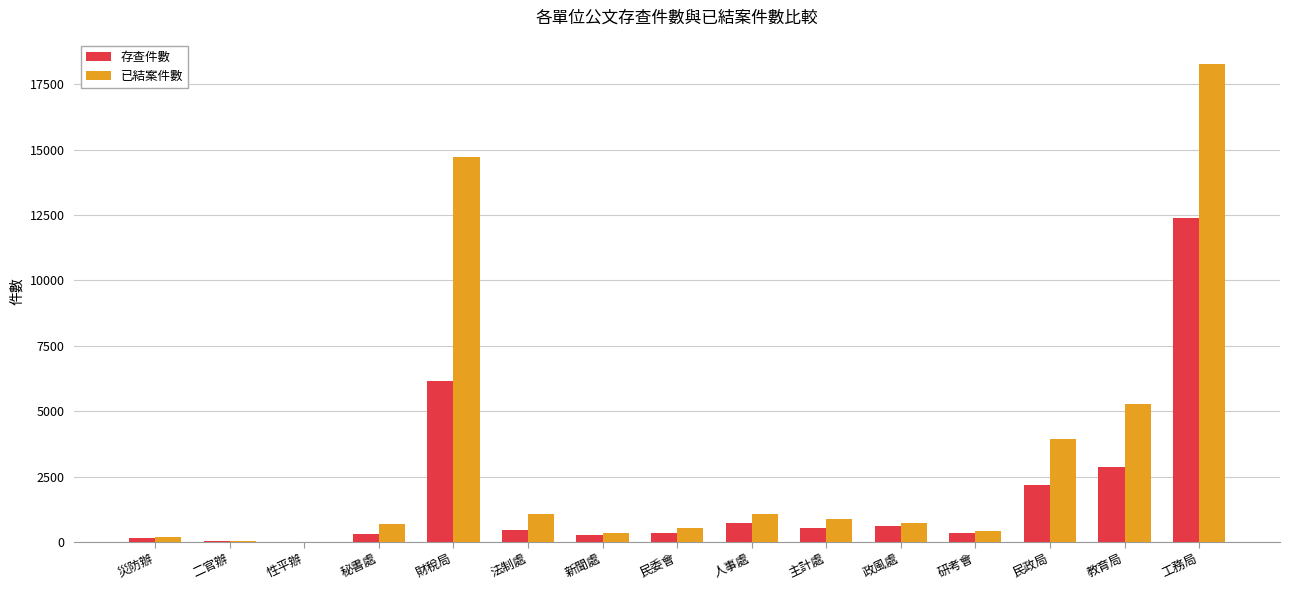

What is the maximum value for 已結案件數?

18292